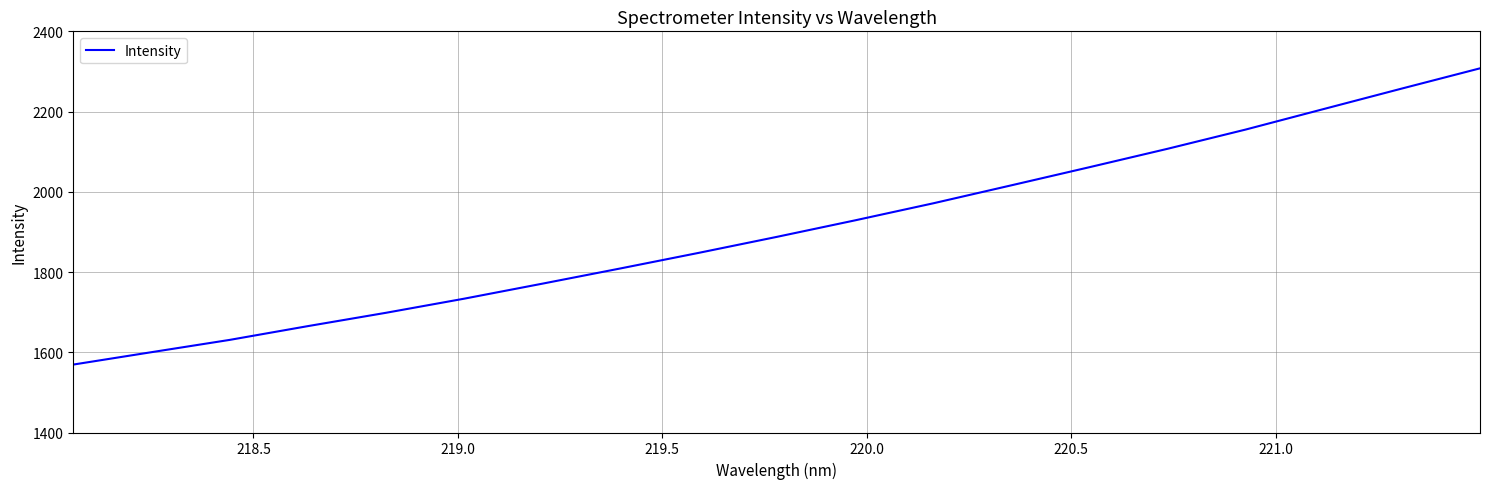

Does the chart display data point markers on the line(s)?

No